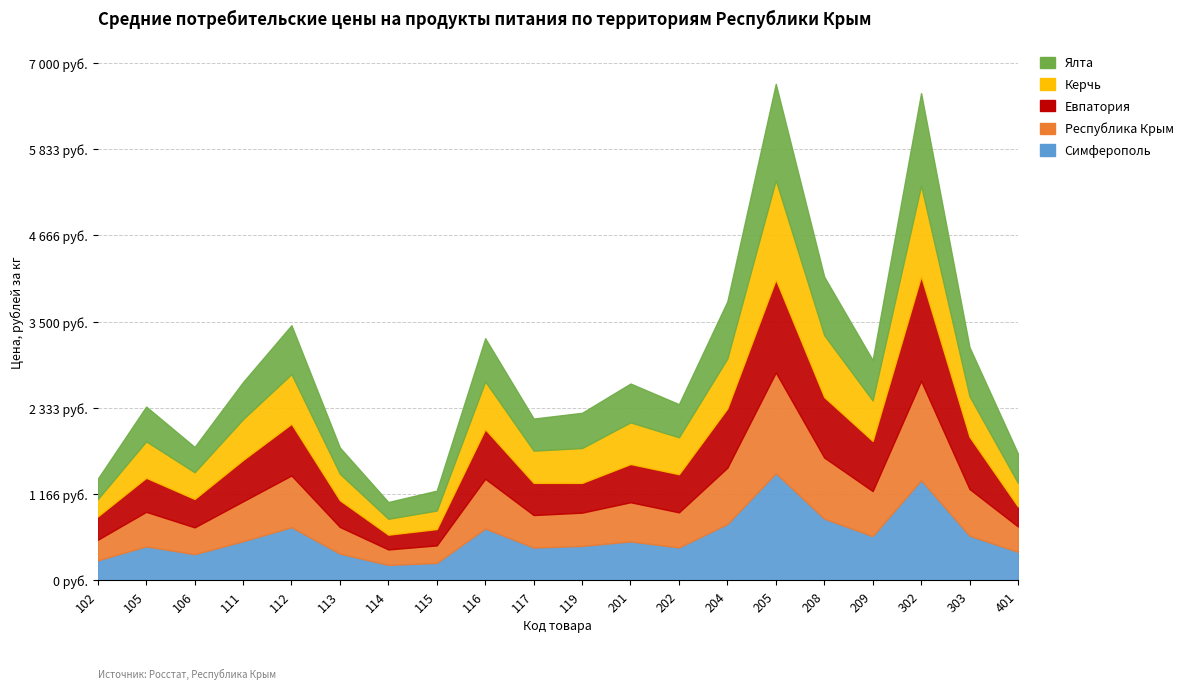

At which category does Республика Крым reach its first local valley?

106